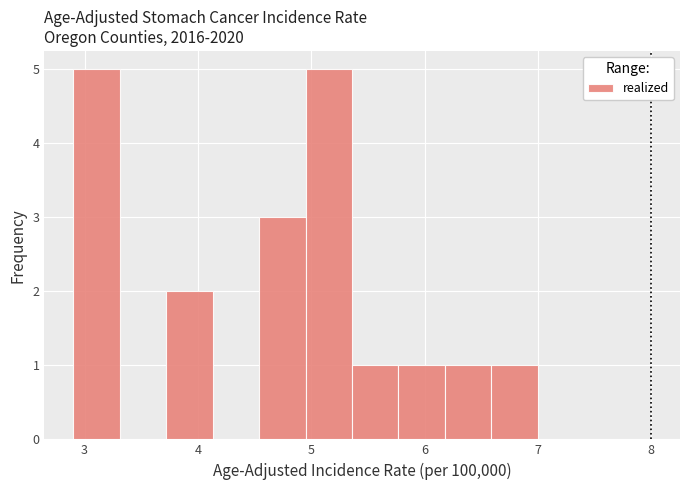

What is the height of the bar covering 6.59 to 7.00 on the x-axis? Neither the bar edges nor the heights are printed on the chart, so give them approximately, as read against the axes.

1